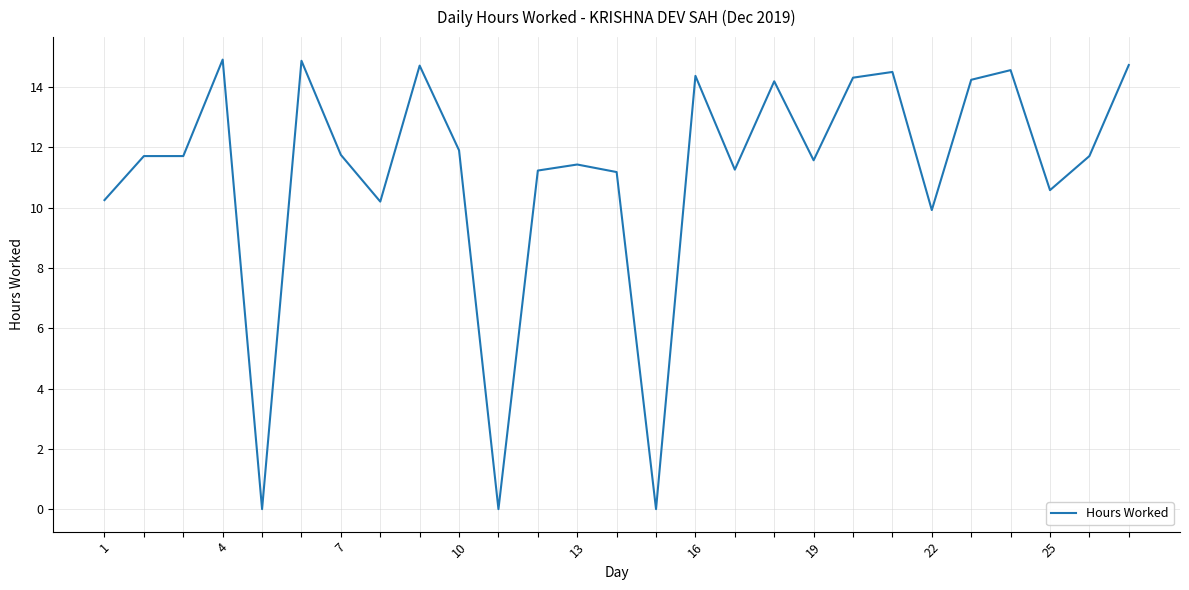

What is the difference between the maximum and minimum values?

14.9